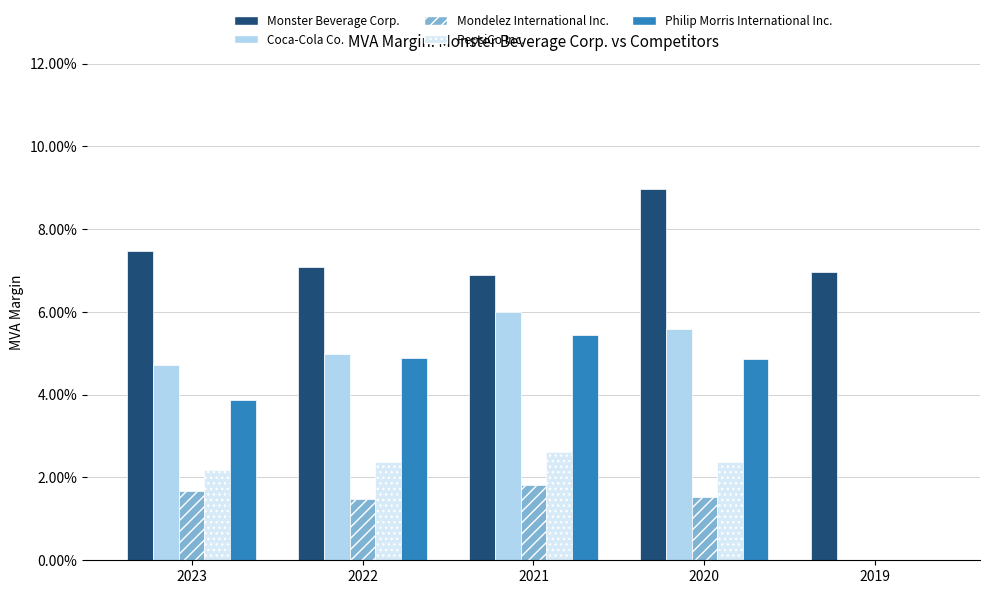

What is the sum of all PepsiCo Inc. values?

9.5